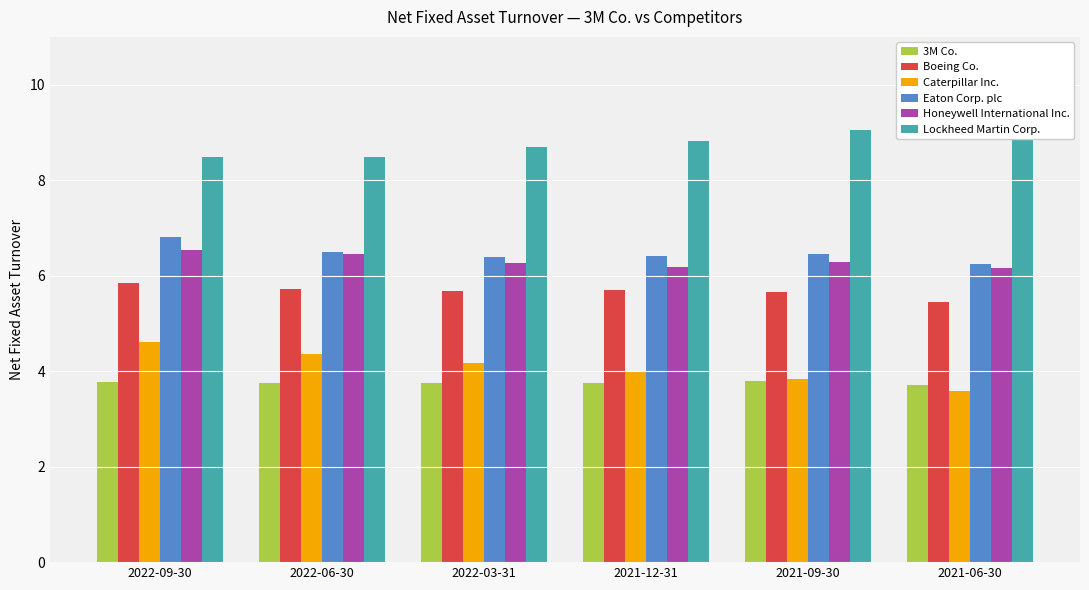

What is the label of the 1st bar from the right?

2021-06-30